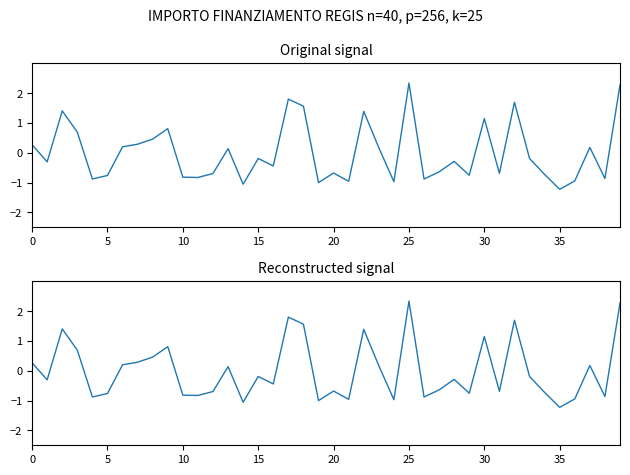

Reading right to left, what are all the values shown in this chart?

2.3	-0.9	0.2	-0.9	-1.2	-0.7	-0.2	1.7	-0.7	1.1	-0.8	-0.3	-0.6	-0.9	2.3	-1.0	0.2	1.4	-1.0	-0.7	-1.0	1.6	1.8	-0.4	-0.2	-1.1	0.1	-0.7	-0.8	-0.8	0.8	0.5	0.3	0.2	-0.8	-0.9	0.7	1.4	-0.3	0.3